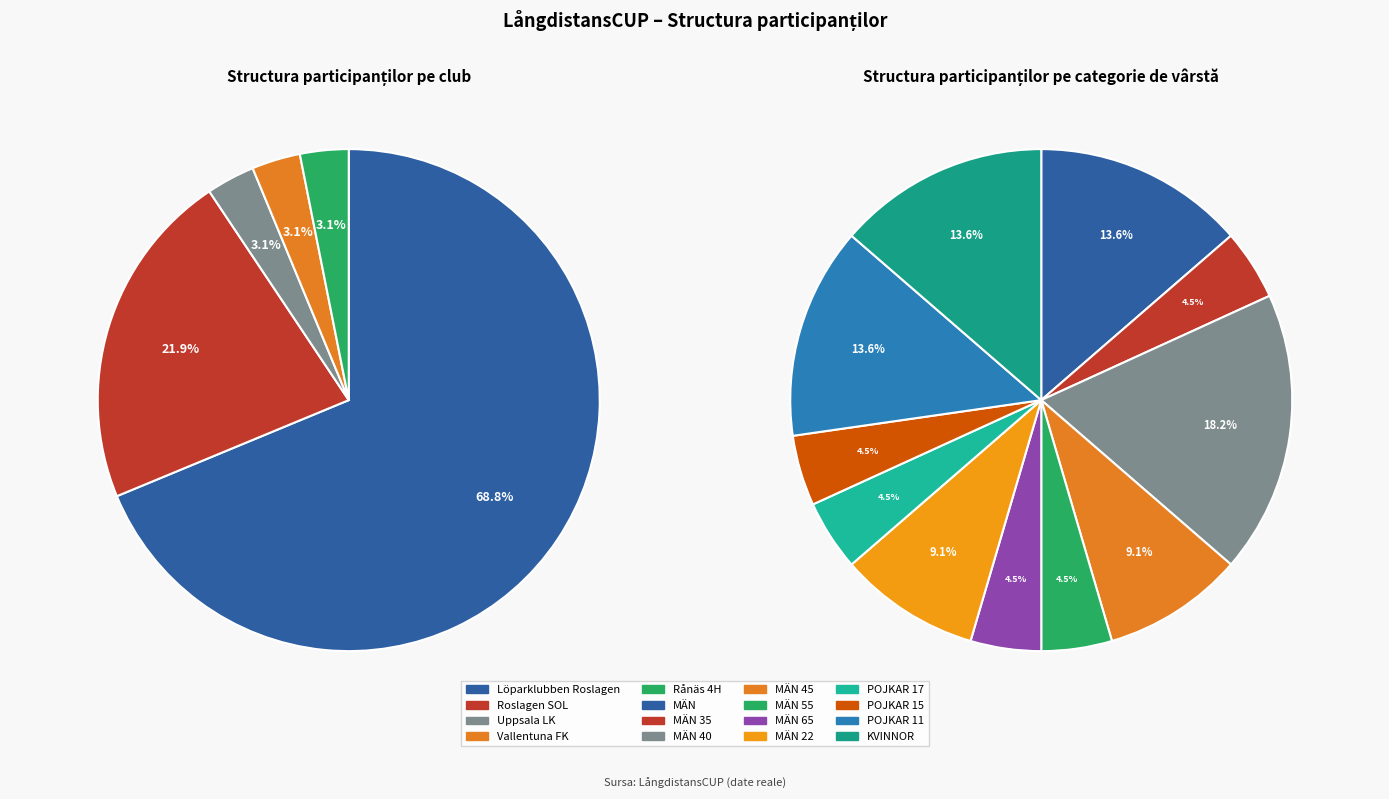

What percentage do Roslagen SOL and Uppsala LK together represent?

25.0%